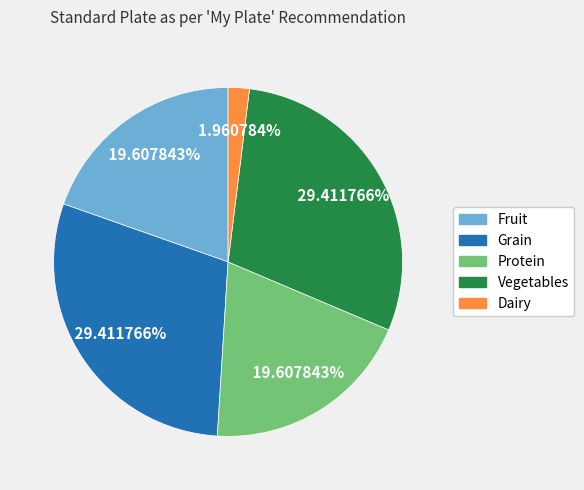

True or false: Grain accounts for 29% of the total.

True